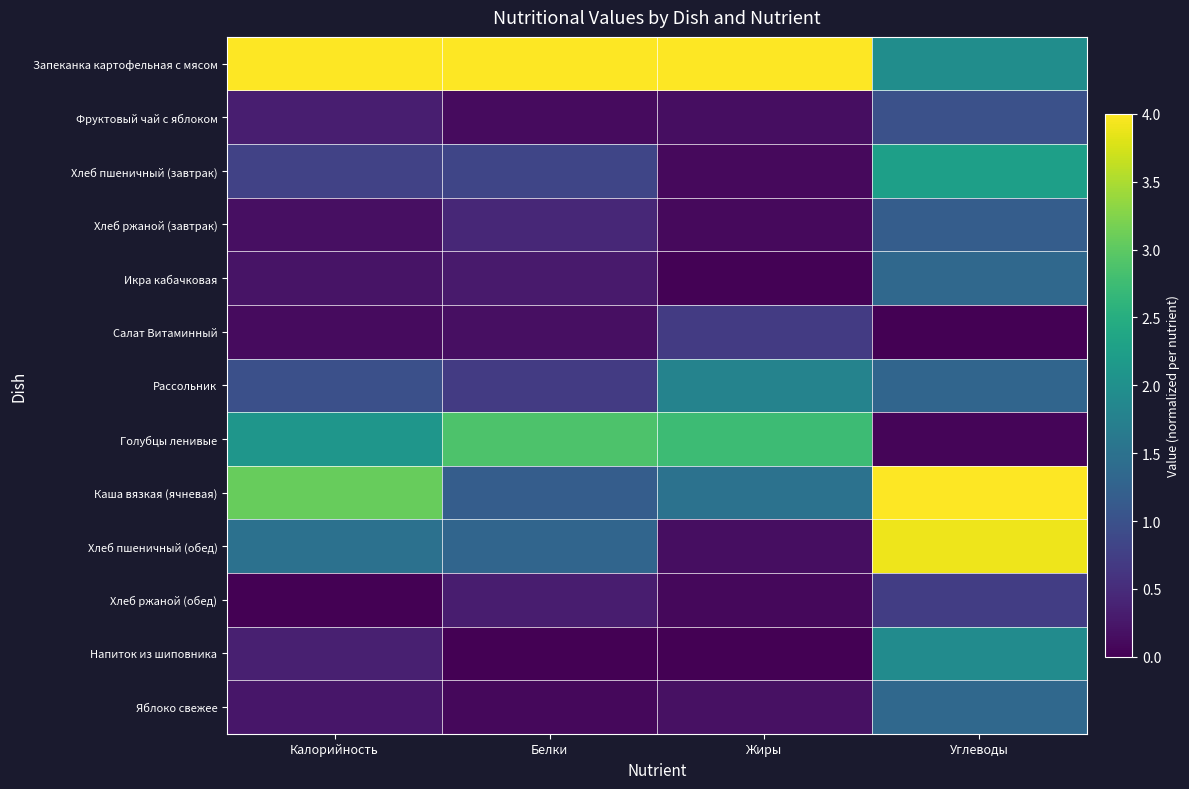

Reading left to right, extract all data points from this chart.

Запеканка картофельная с мясом: Калорийность=4.0	Белки=4.0	Жиры=4.0	Углеводы=2.0
Фруктовый чай с яблоком: Калорийность=0.3	Белки=0.1	Жиры=0.1	Углеводы=1.0
Хлеб пшеничный (завтрак): Калорийность=0.8	Белки=0.8	Жиры=0.1	Углеводы=2.3
Хлеб ржаной (завтрак): Калорийность=0.2	Белки=0.4	Жиры=0.1	Углеводы=1.2
Икра кабачковая: Калорийность=0.2	Белки=0.3	Жиры=0.0	Углеводы=1.4
Салат Витаминный: Калорийность=0.1	Белки=0.2	Жиры=0.7	Углеводы=0.0
Рассольник: Калорийность=1.0	Белки=0.7	Жиры=1.8	Углеводы=1.3
Голубцы ленивые: Калорийность=2.1	Белки=2.9	Жиры=2.7	Углеводы=0.1
Каша вязкая (ячневая): Калорийность=3.1	Белки=1.2	Жиры=1.5	Углеводы=4.0
Хлеб пшеничный (обед): Калорийность=1.5	Белки=1.3	Жиры=0.2	Углеводы=3.9
Хлеб ржаной (обед): Калорийность=0.0	Белки=0.3	Жиры=0.1	Углеводы=0.7
Напиток из шиповника: Калорийность=0.3	Белки=0.0	Жиры=0.0	Углеводы=1.9
Яблоко свежее: Калорийность=0.2	Белки=0.1	Жиры=0.2	Углеводы=1.4